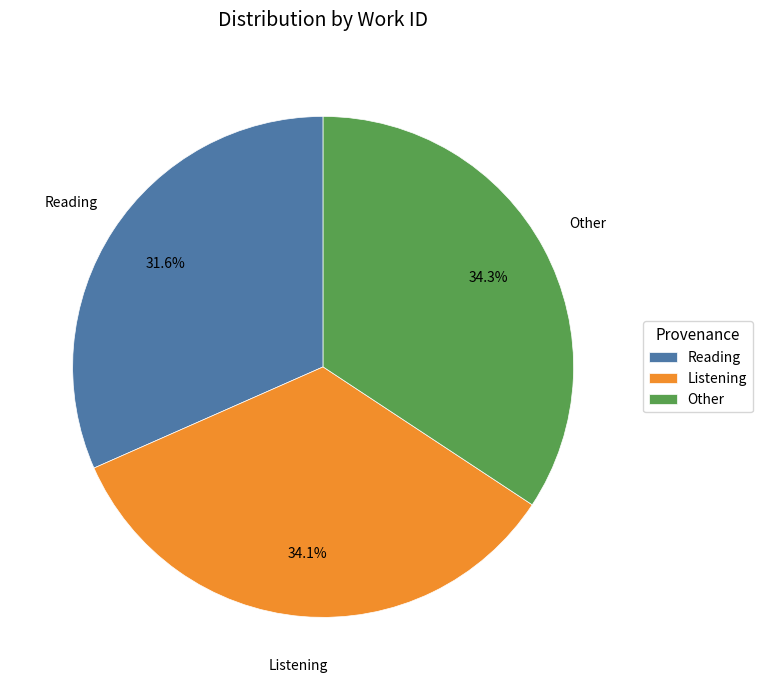

True or false: Listening accounts for 48% of the total.

False